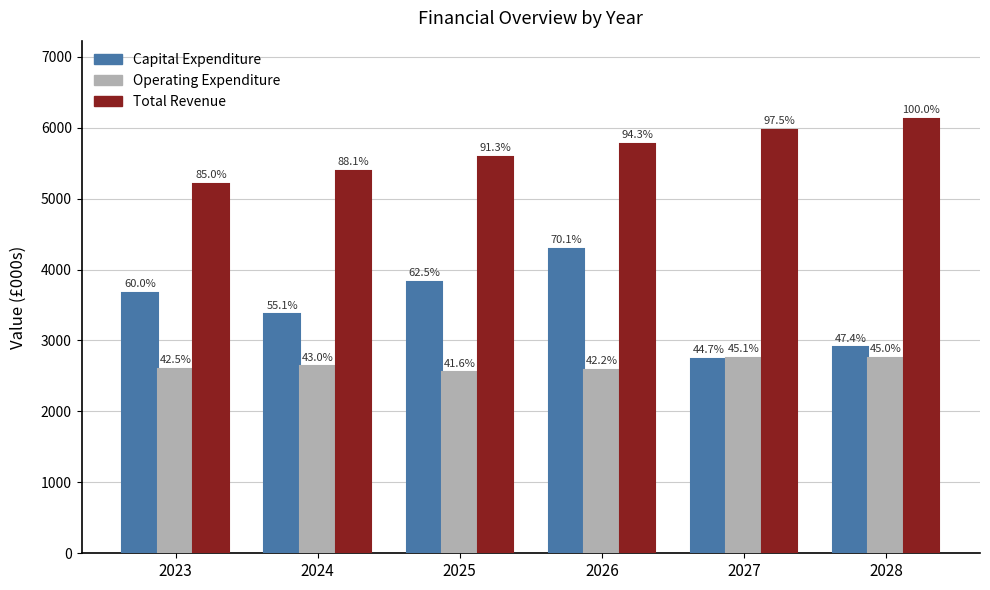

What are all the series names shown in the legend?

Capital Expenditure, Operating Expenditure, Total Revenue